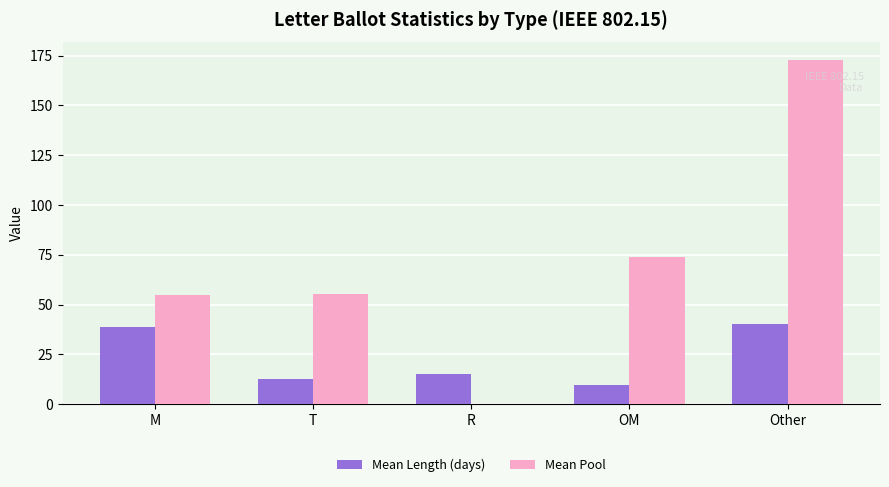

Is it true that Mean Pool equals 91.9 at T?

False